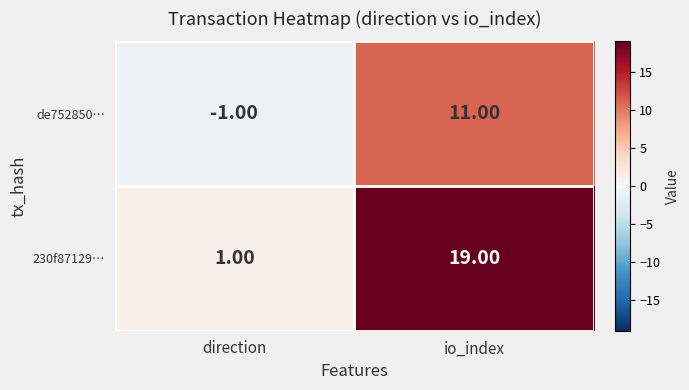

Which series has the largest total across all categories?

230f87129…